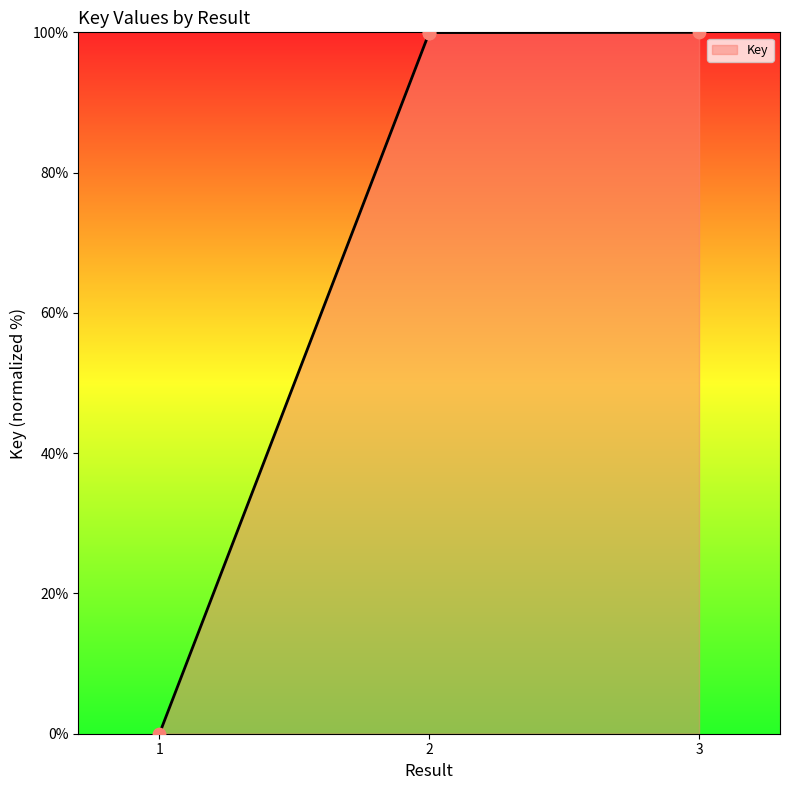

What is the ratio of the value at 2 to the value at 2?

1.0